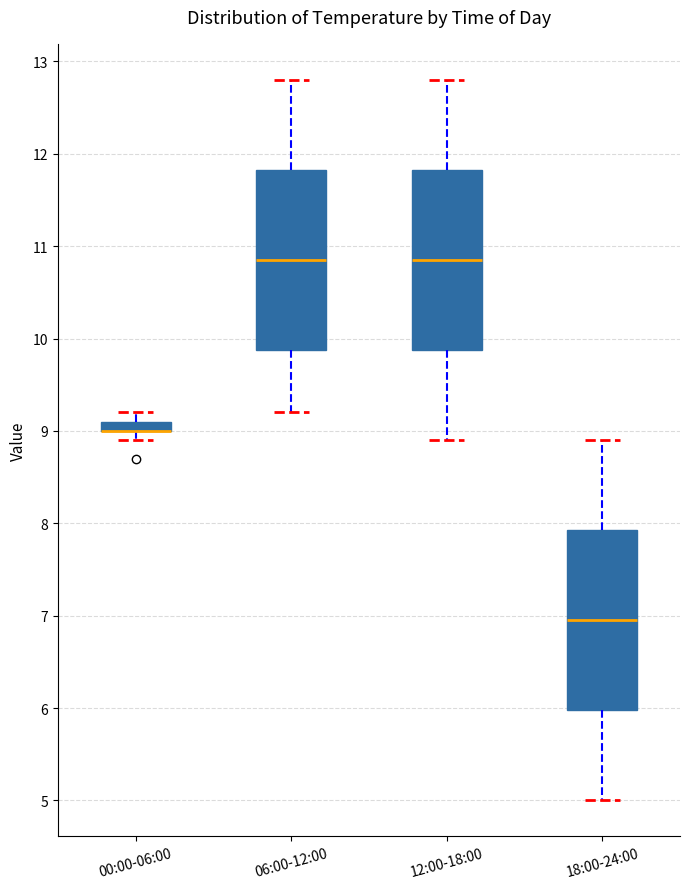

Where is the upper edge of the box for 00:00-06:00 on the y-axis? The values are not printed on the chart, so give them approximately, as read against the axis.

9.1